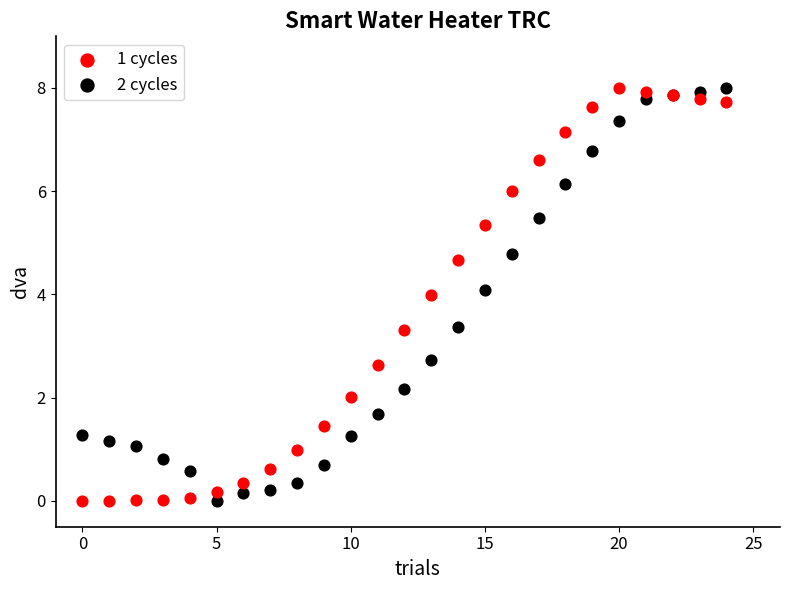

What are all the series names shown in the legend?

1 cycles, 2 cycles